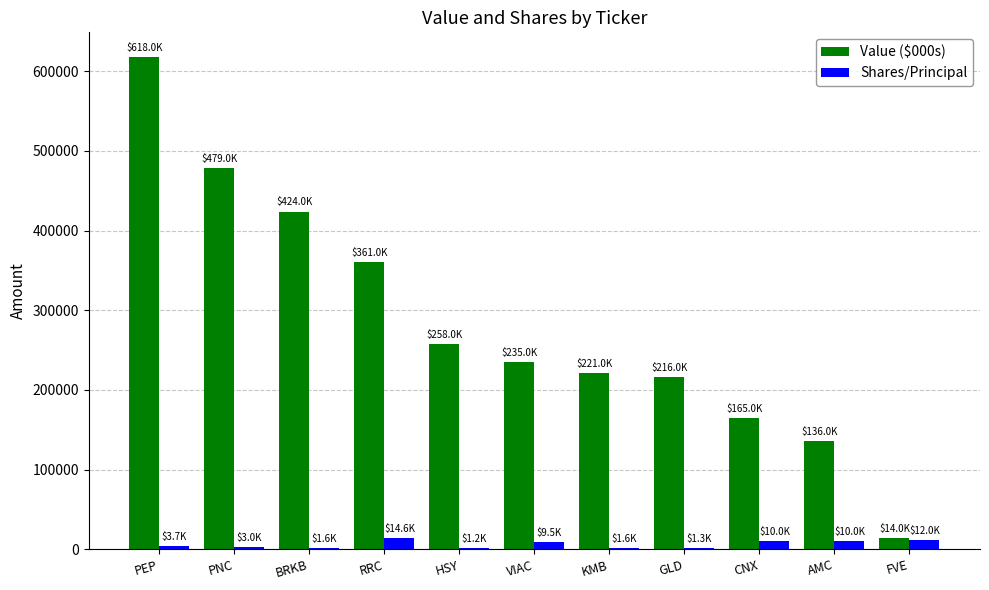

What is the total value across all series at GLD?

217285